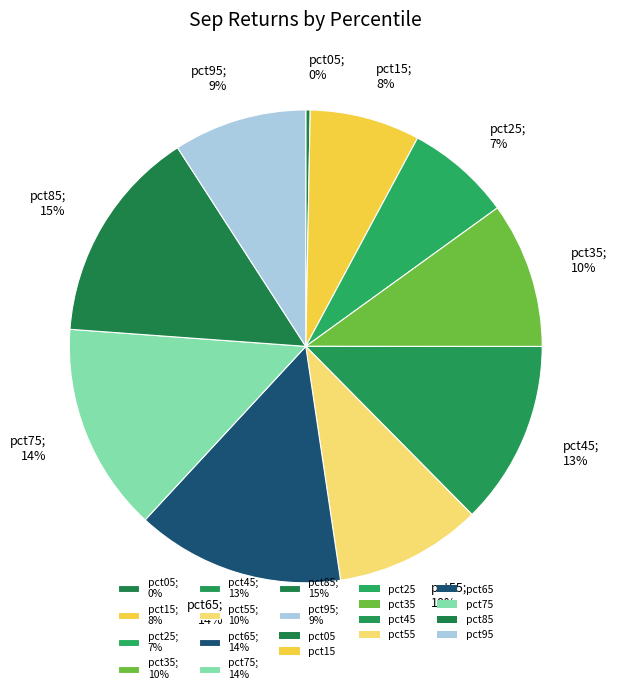

Does any single category account for the majority?

No